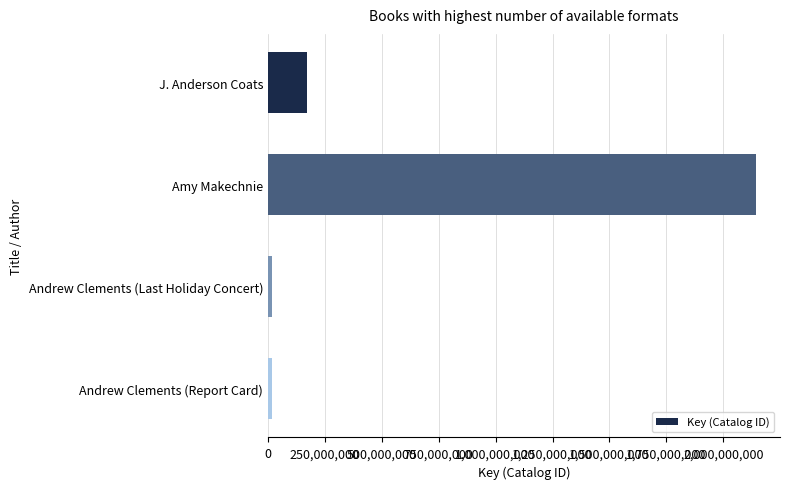

At which label is the value closest to 1079118195?

J. Anderson Coats